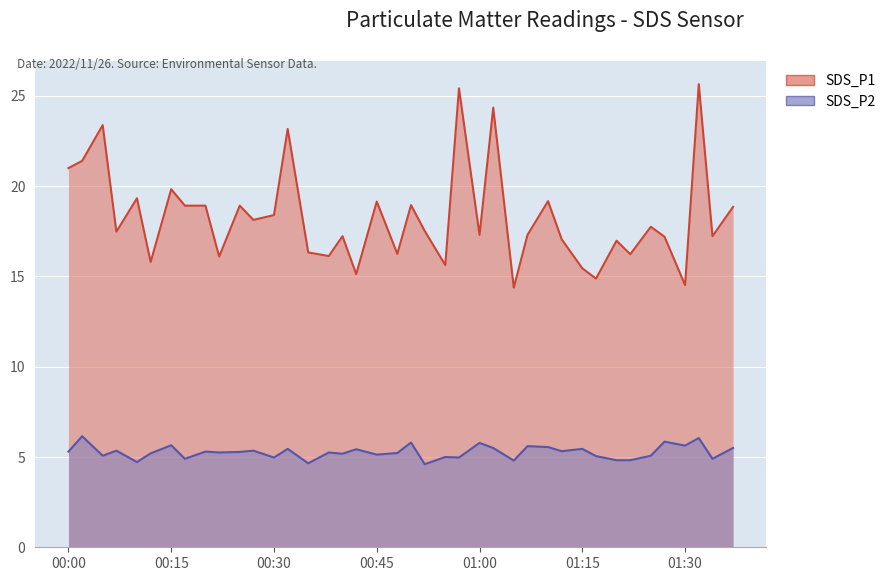

What are all the series names shown in the legend?

SDS_P1, SDS_P2